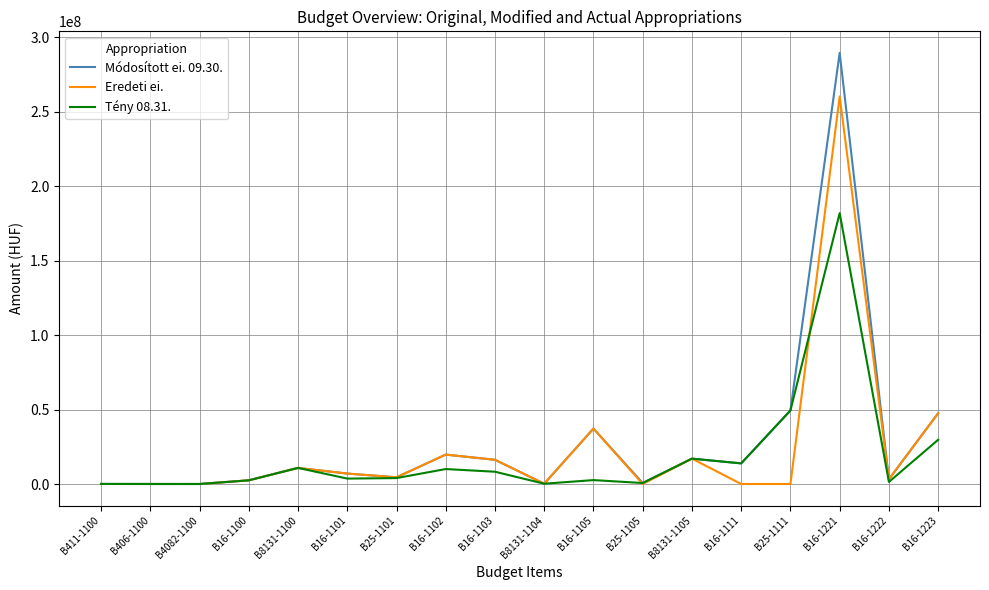

True or false: Eredeti ei. has a value of 4500000 at B25-1101.

True